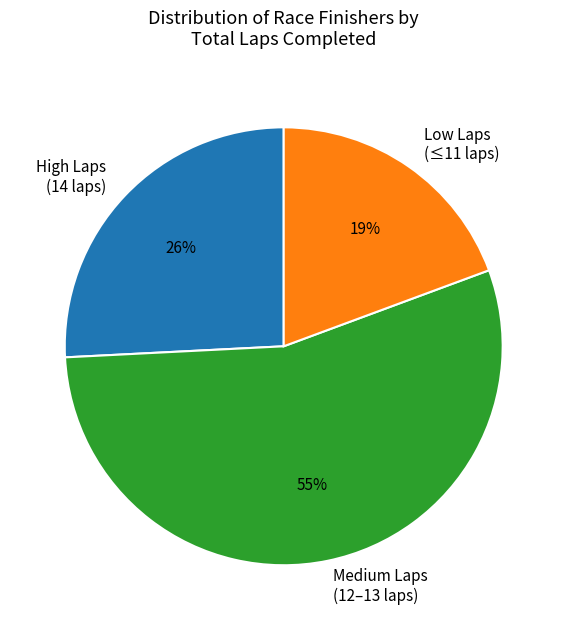

To the nearest percent, what is the average slice percentage?

33%